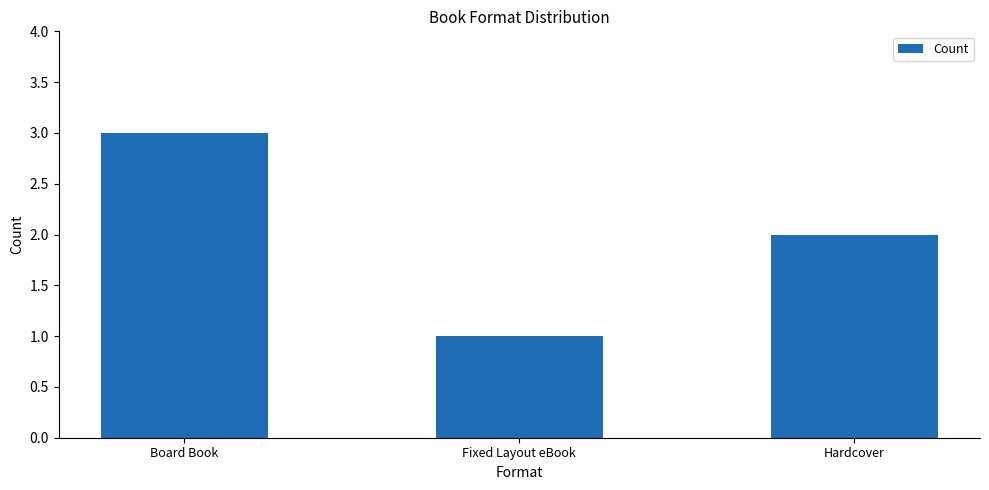

What is the value of the 1st bar from the left?

3